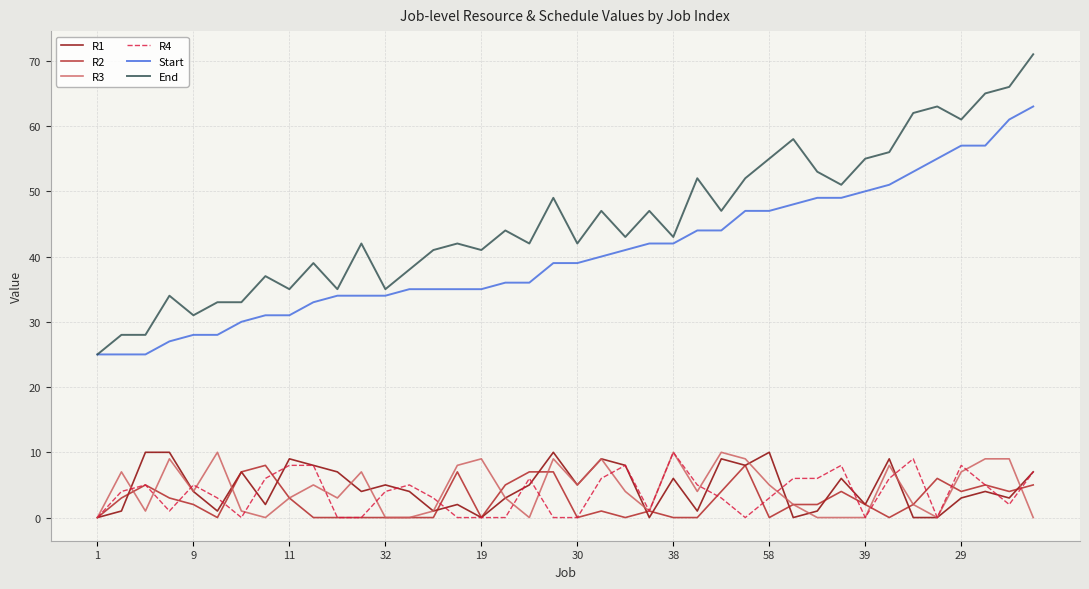

True or false: R1 and Start intersect in this chart.

False